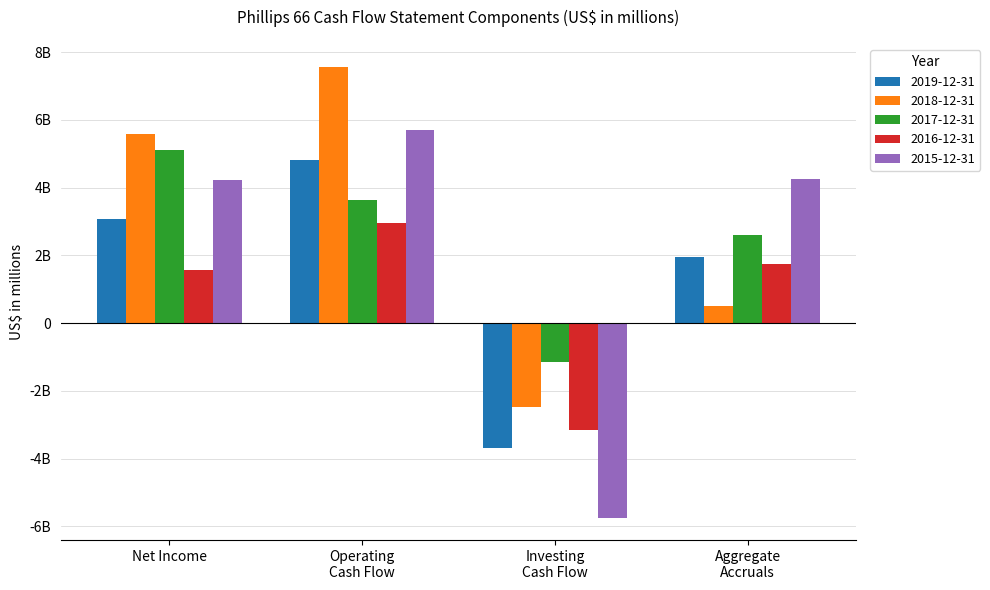

Reading left to right, extract all data points from this chart.

2019-12-31: 3076	4808	-3688	1956
2018-12-31: 5595	7573	-2471	493
2017-12-31: 5106	3648	-1146	2604
2016-12-31: 1555	2963	-3158	1750
2015-12-31: 4227	5713	-5738	4252